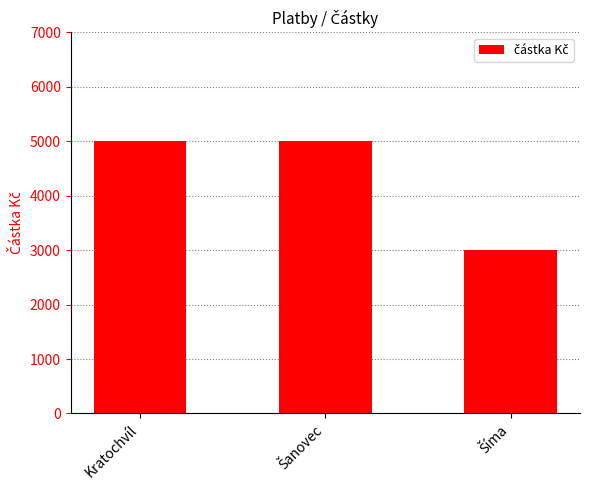

What is the label of the 1st bar from the left?

Kratochvíl